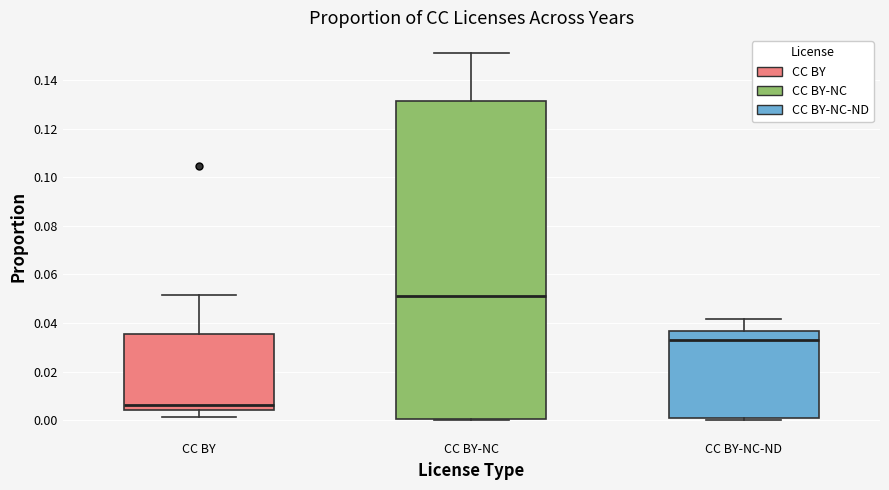

Which box is the tallest, from its lower edge to its upper edge?

CC BY-NC